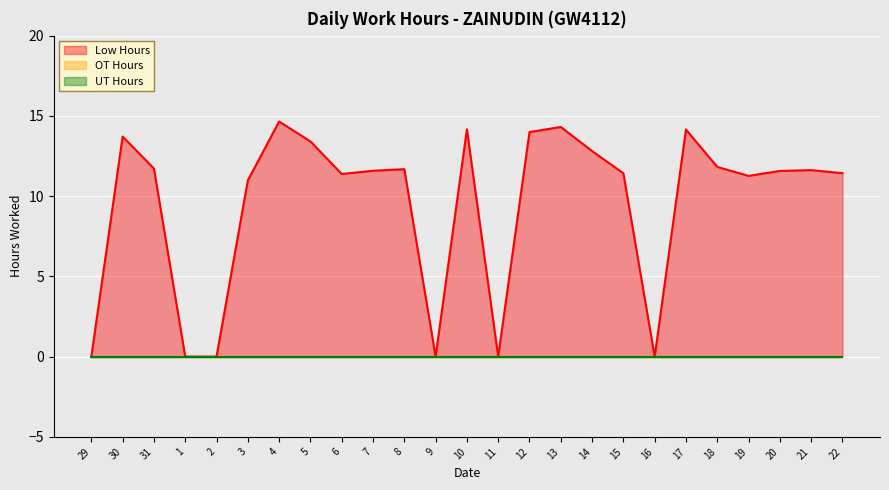

Reading right to left, what are all the values shown in this chart?

Low Hours: 11.4	11.6	11.6	11.3	11.8	14.2	0.0	11.4	12.8	14.3	14.0	0.0	14.2	0.0	11.7	11.6	11.4	13.4	14.7	11.0	0.0	0.0	11.7	13.7	0.0
OT Hours: 0.0	0.0	0.0	0.0	0.0	0.0	0.0	0.0	0.0	0.0	0.0	0.0	0.0	0.0	0.0	0.0	0.0	0.0	0.0	0.0	0.0	0.0	0.0	0.0	0.0
UT Hours: 0.0	0.0	0.0	0.0	0.0	0.0	0.0	0.0	0.0	0.0	0.0	0.0	0.0	0.0	0.0	0.0	0.0	0.0	0.0	0.0	0.0	0.0	0.0	0.0	0.0